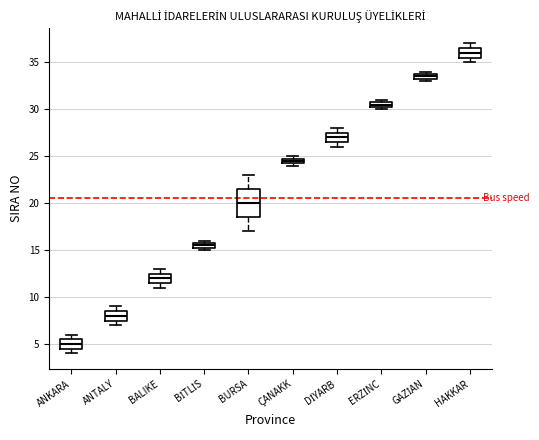

Which box's median line is the lowest?

ANKARA